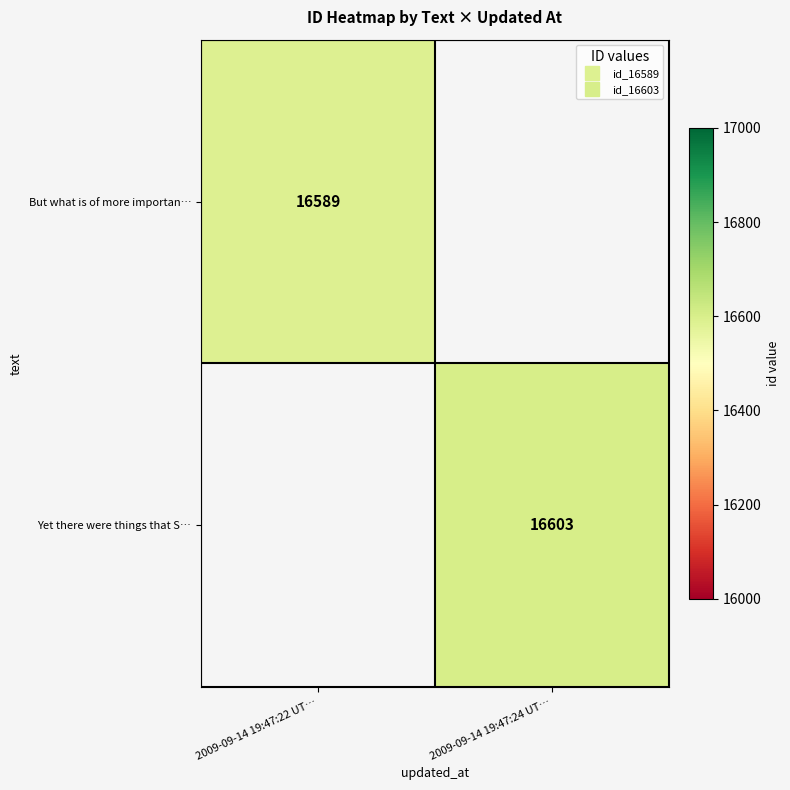

What is the minimum value for But what is of more importan…?

16589.0